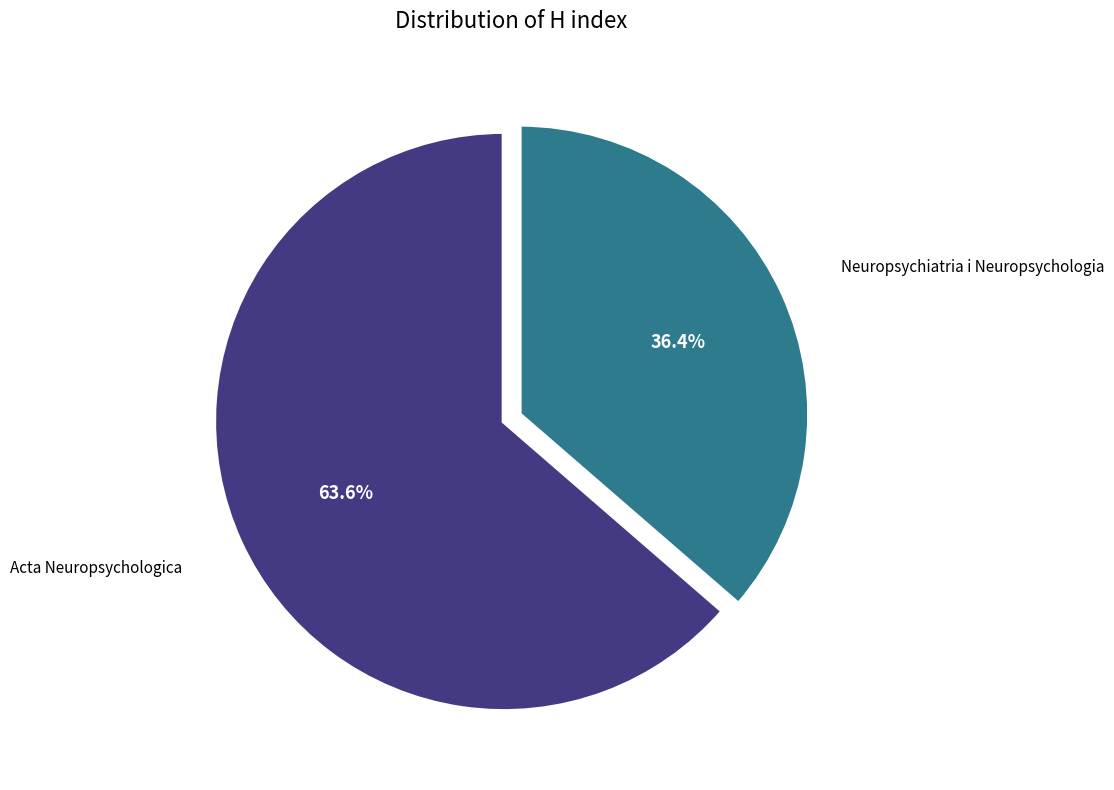

How many slices are in this pie chart?

2